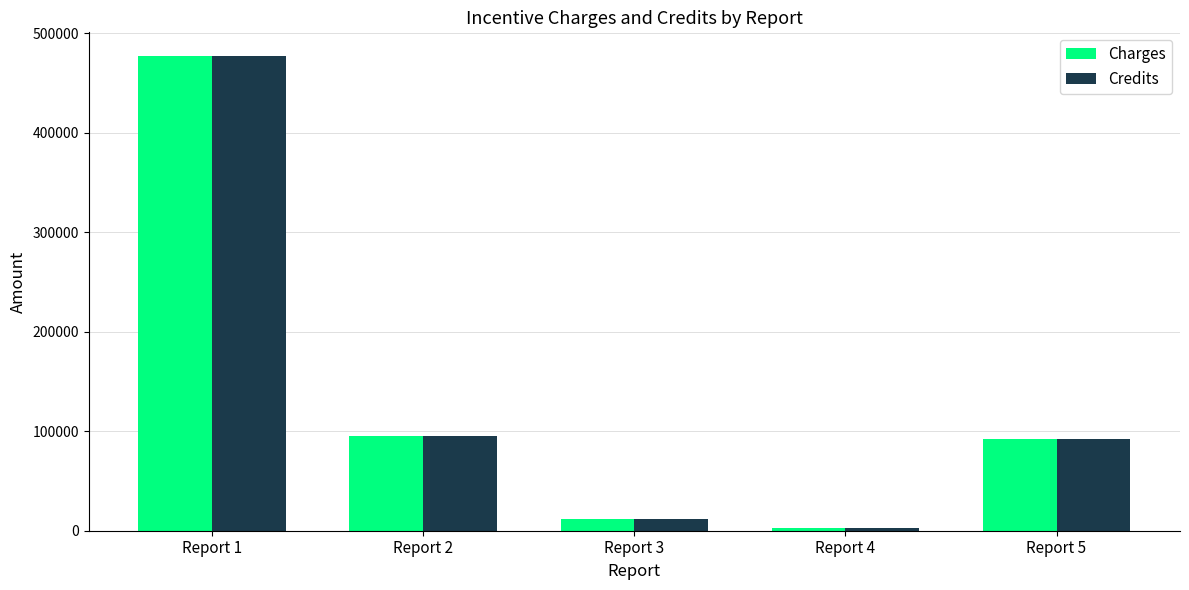

What is the difference between the maximum and second lowest values in the Charges series?

465128.0